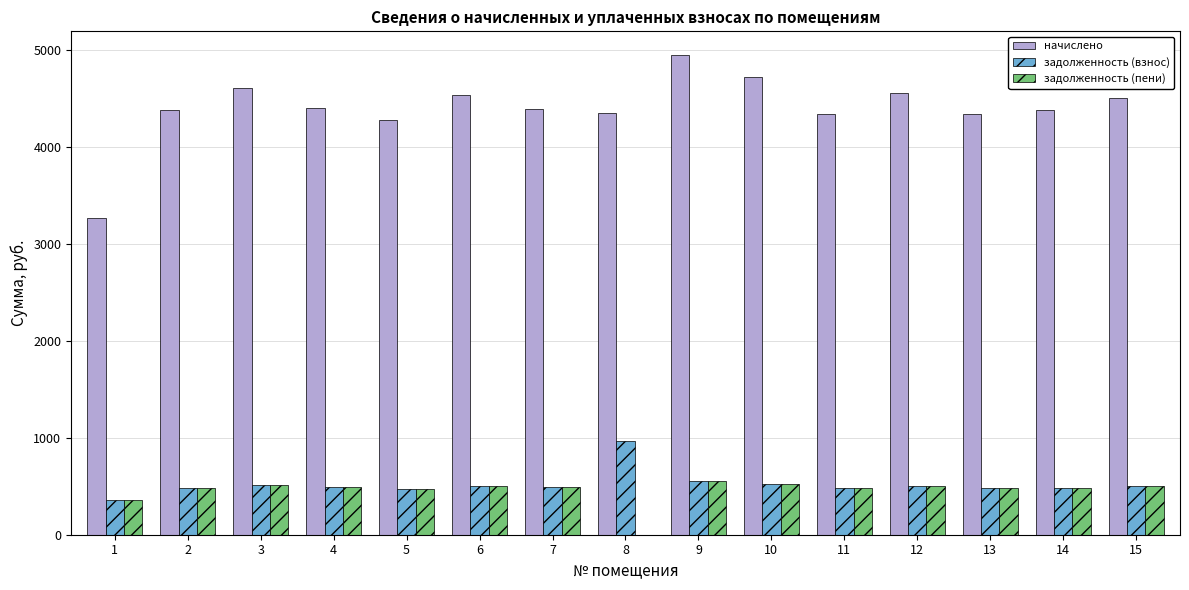

Are the bars grouped side by side (vs. stacked)?

Yes